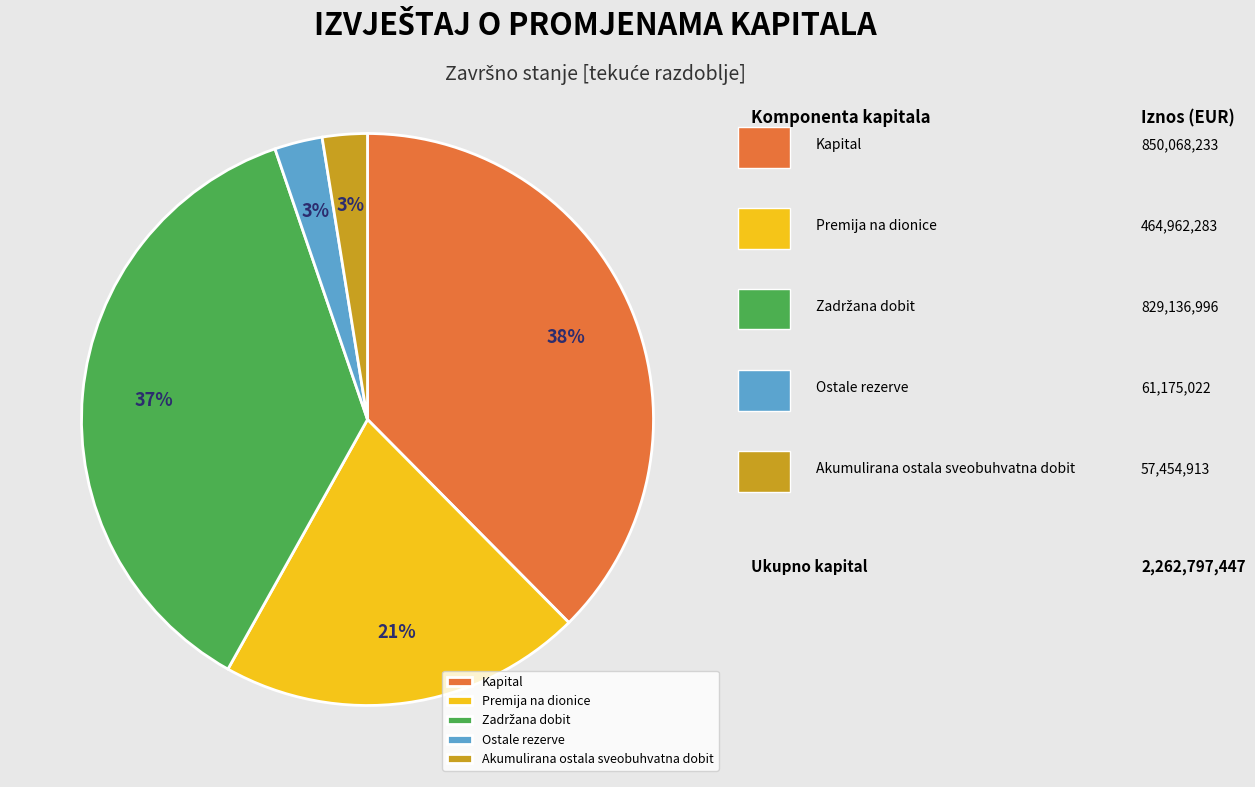

To the nearest percent, what portion does Akumulirana ostala sveobuhvatna dobit represent?

3%